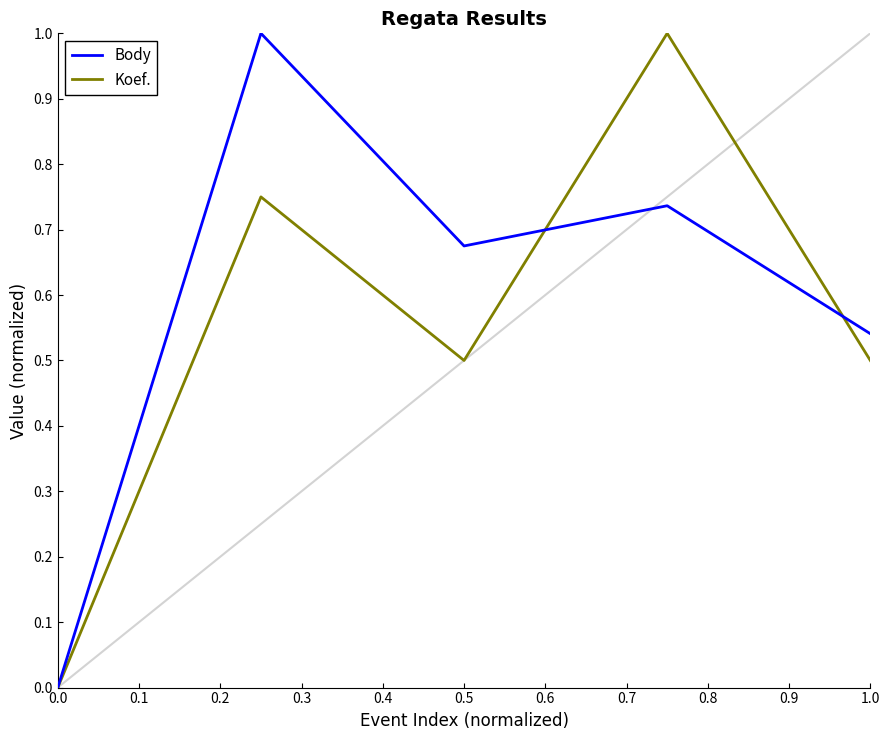

What is the highest value of the Koef. series?

1.0